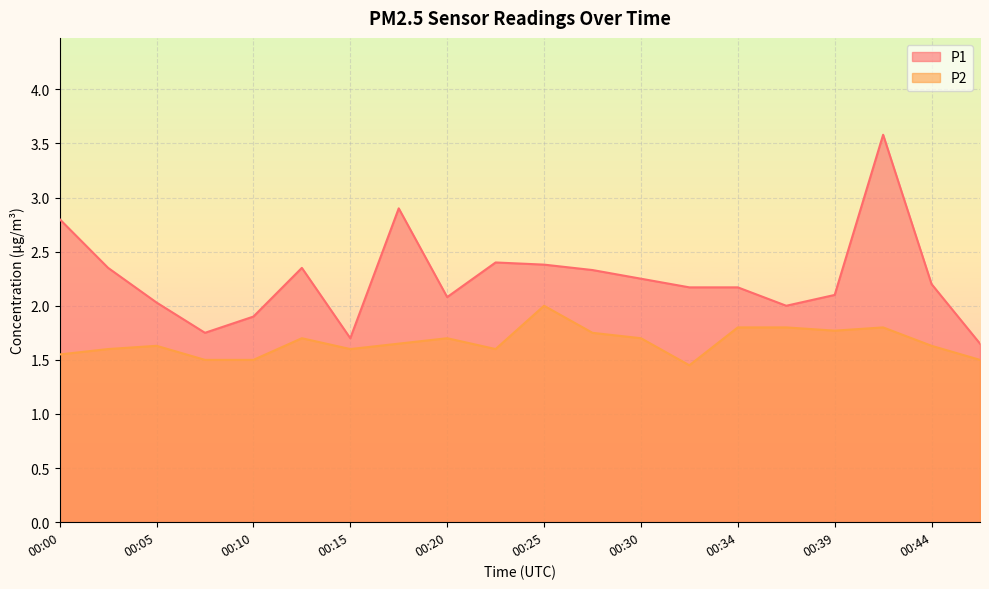

How many interior local peaks does the P1 series have?

4